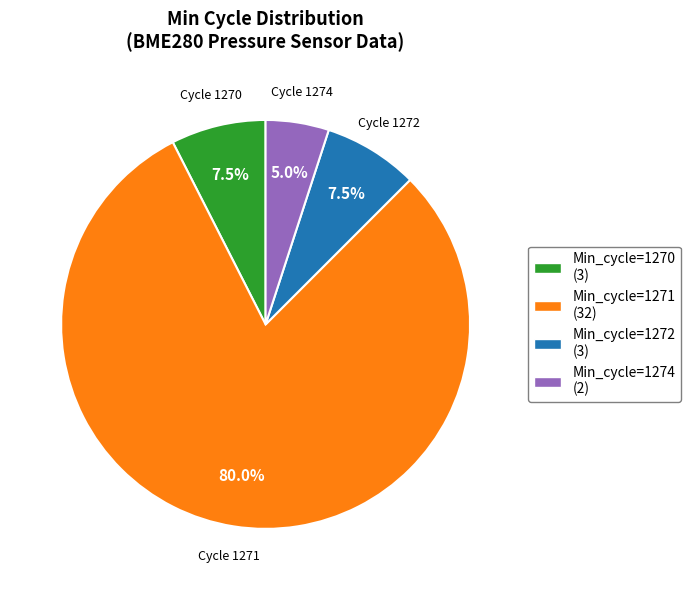

Combined, what portion of the pie is Min_cycle=1270 and Min_cycle=1272?

15.0%